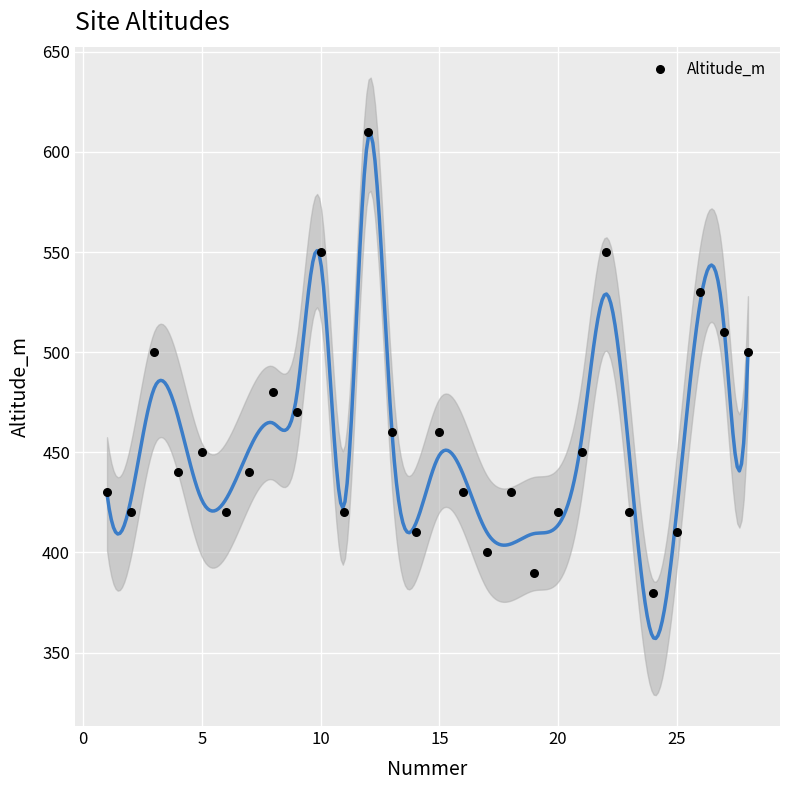

What is the range of X values (max minus min)?

27